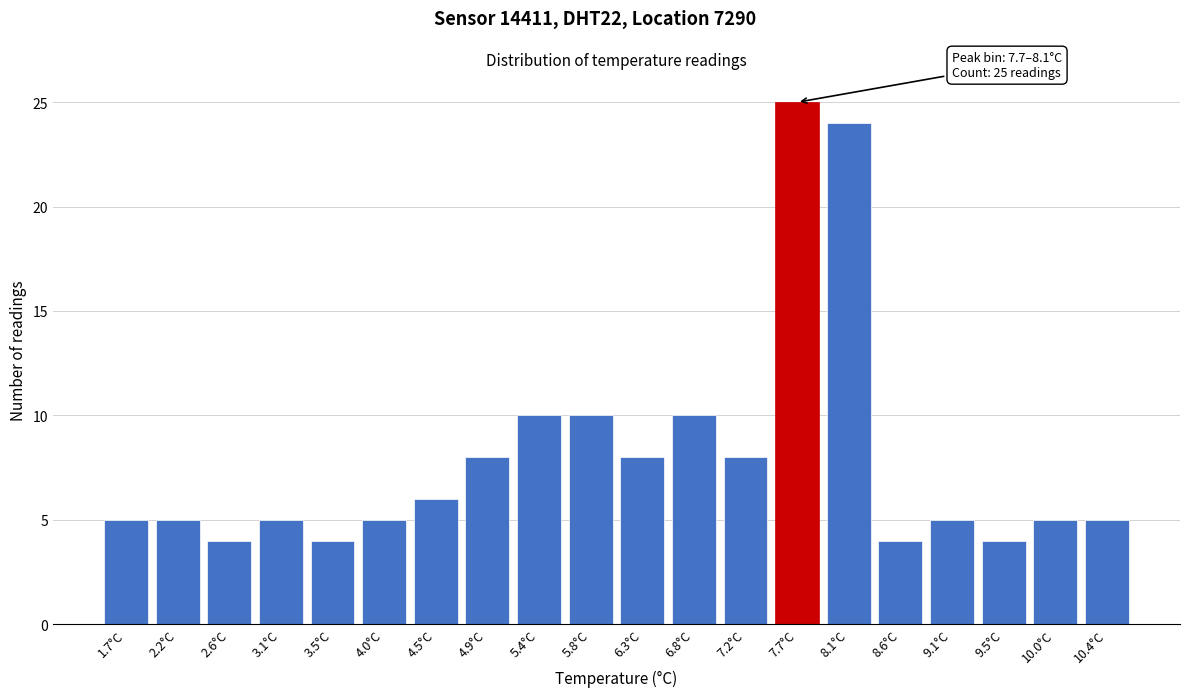

Reading left to right, transcribe all the data shown in this chart.

5	5	4	5	4	5	6	8	10	10	8	10	8	25	24	4	5	4	5	5